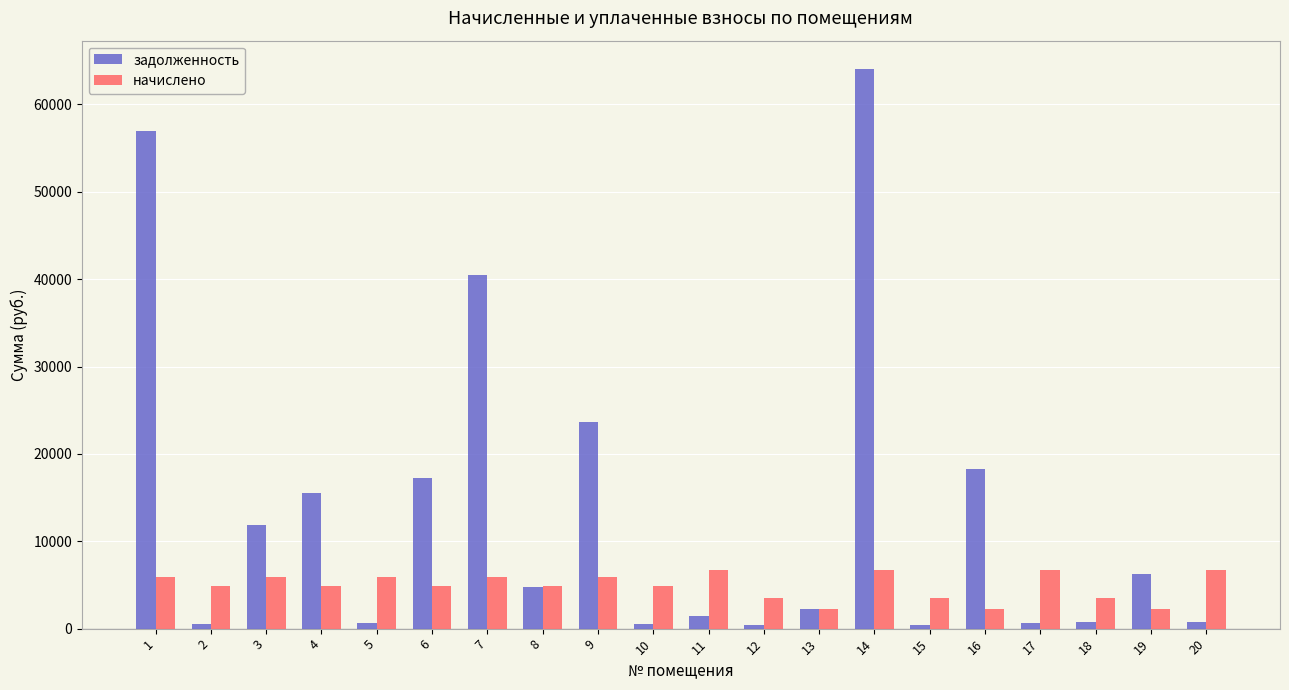

The value of начислено at 17 is 6660.0. True or false?

True